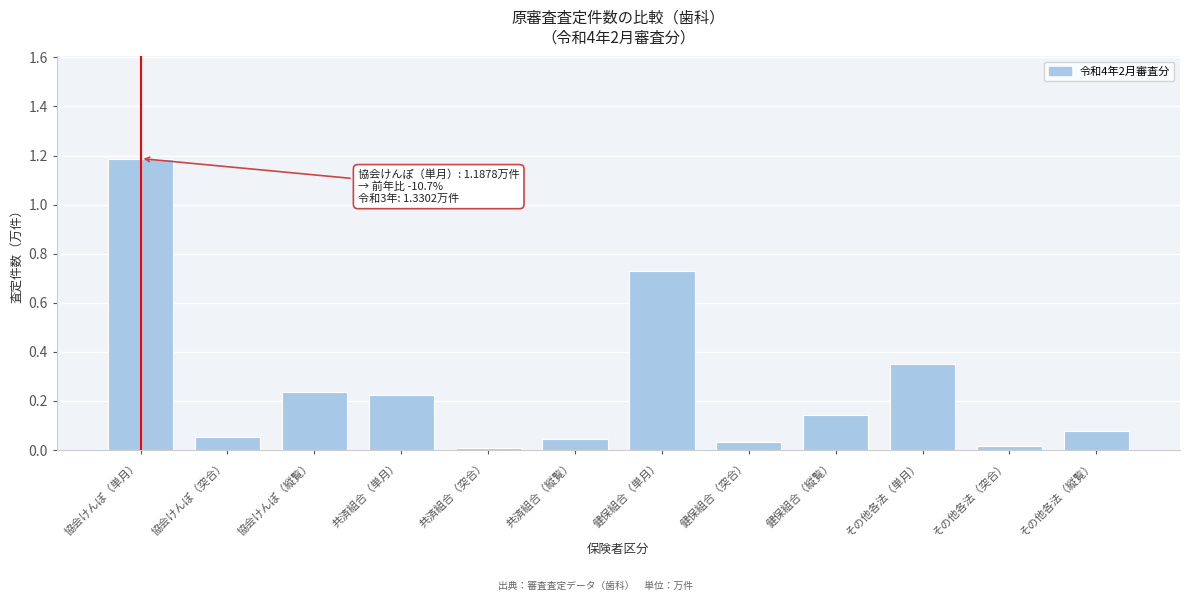

What is the greatest value displayed?

1.2